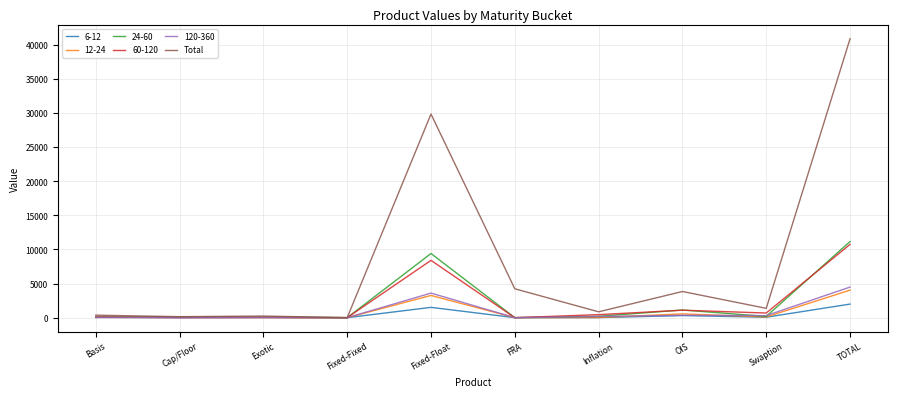

The value of 12-24 at Fixed-Fixed is -2517. True or false?

False